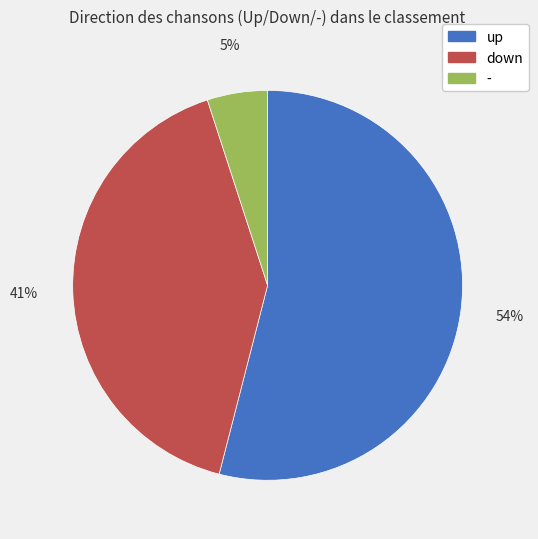

The down slice represents 41% of the pie. True or false?

True